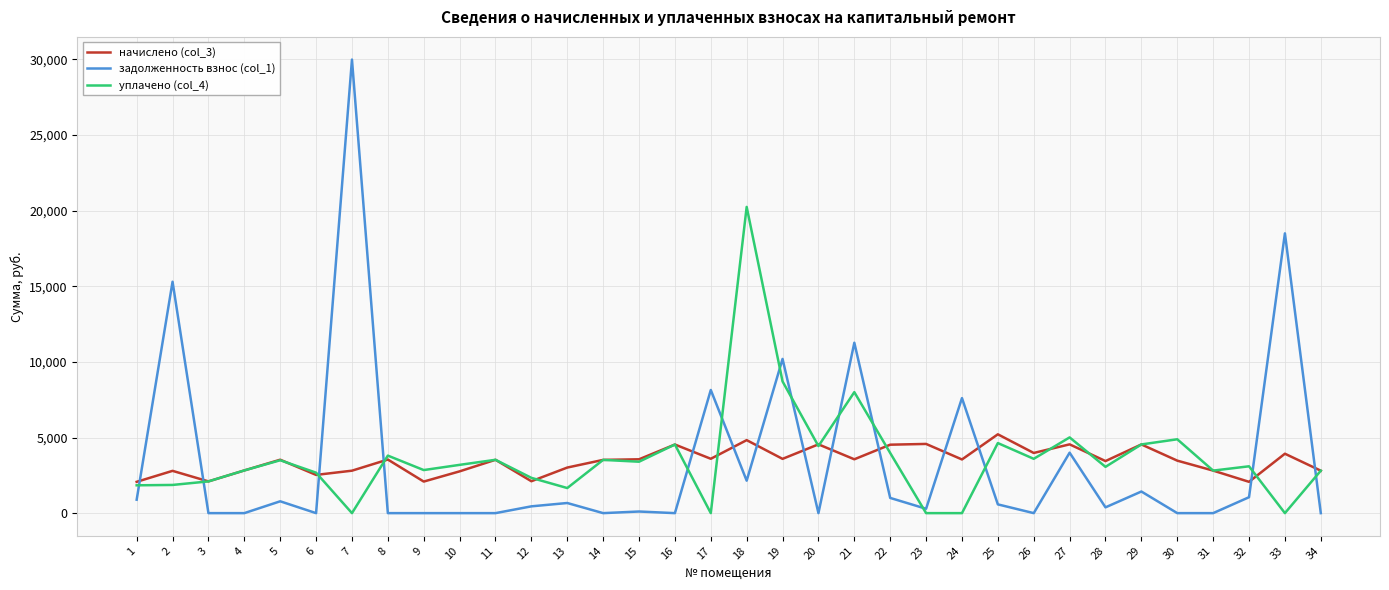

Rank the series by their maximum value, from lowest to highest.

начислено (col_3), уплачено (col_4), задолженность взнос (col_1)